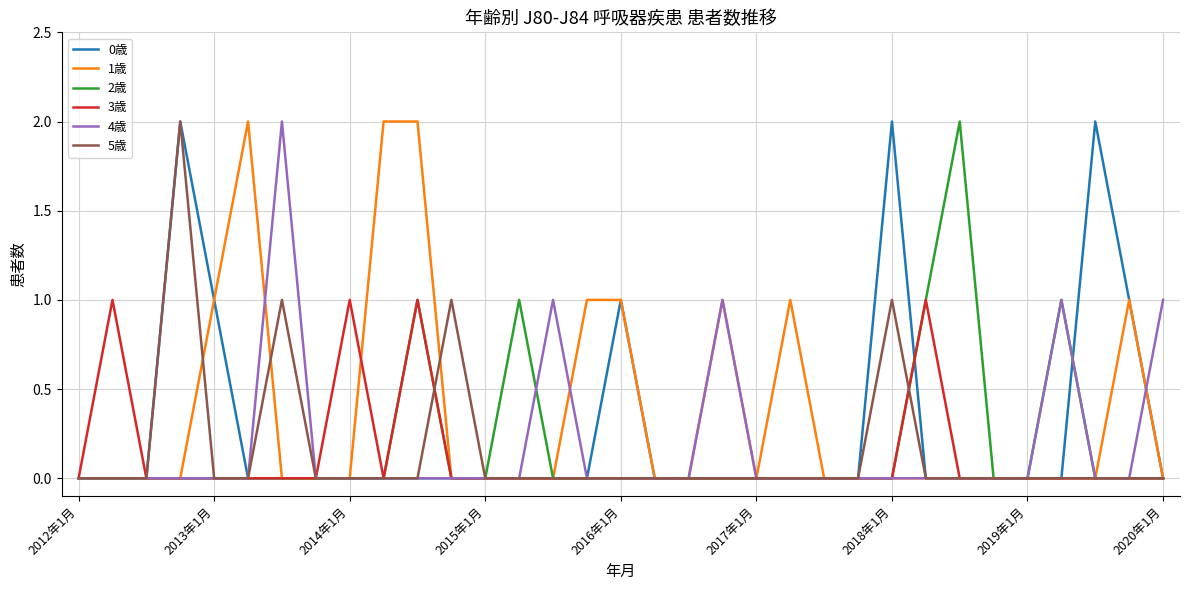

Which series ends up on top after the final intersection of 4歳 and 2歳?

4歳